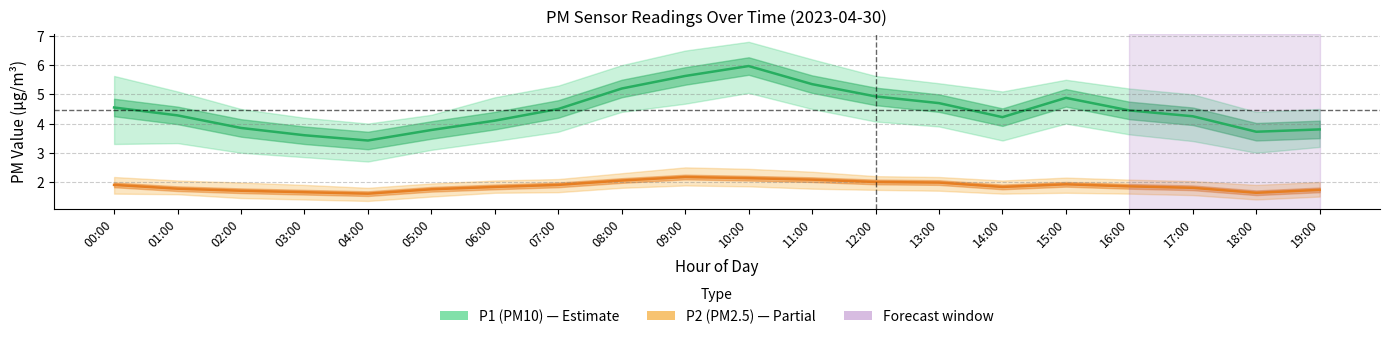

In P2 (PM2.5), how many points are higher than both neighbors (excluding endpoints)?

2